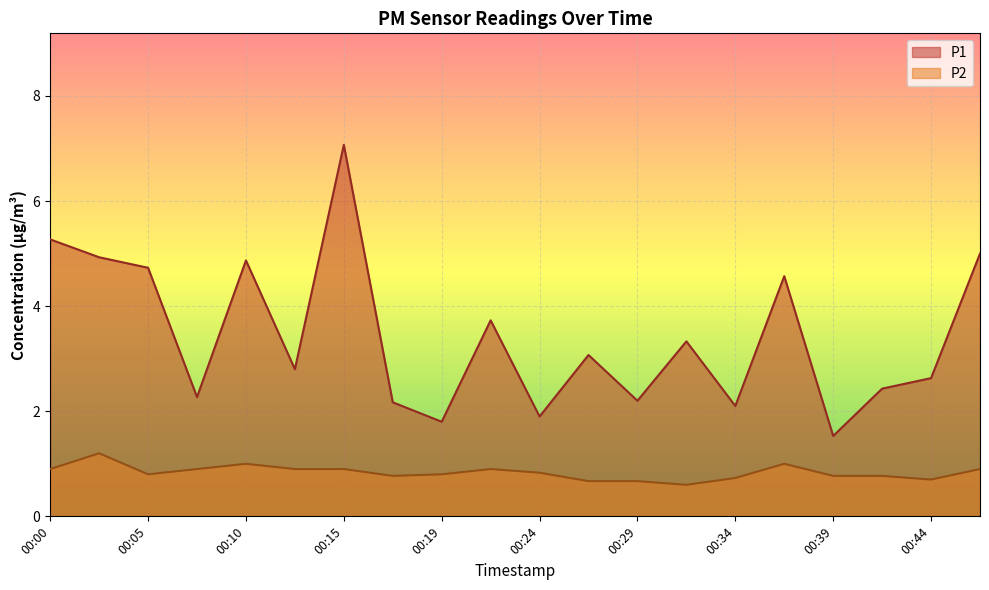

Is the value of P1 at 00:02 greater than the value of P2 at 00:32?

Yes